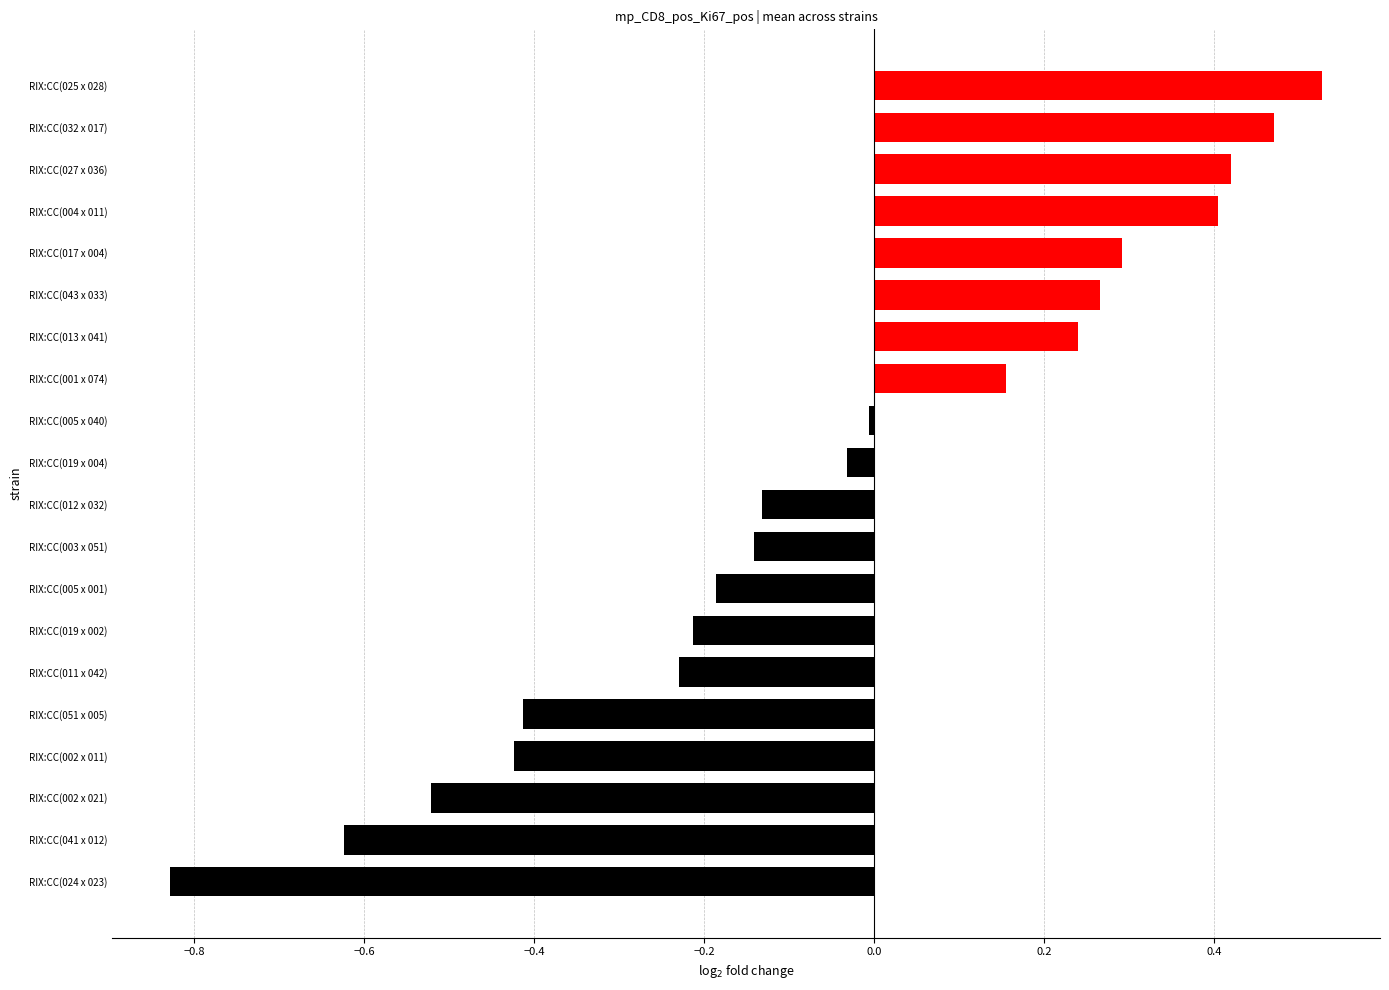

At which category does the chart reach its minimum across all series?

RIX:CC(024 x 023)